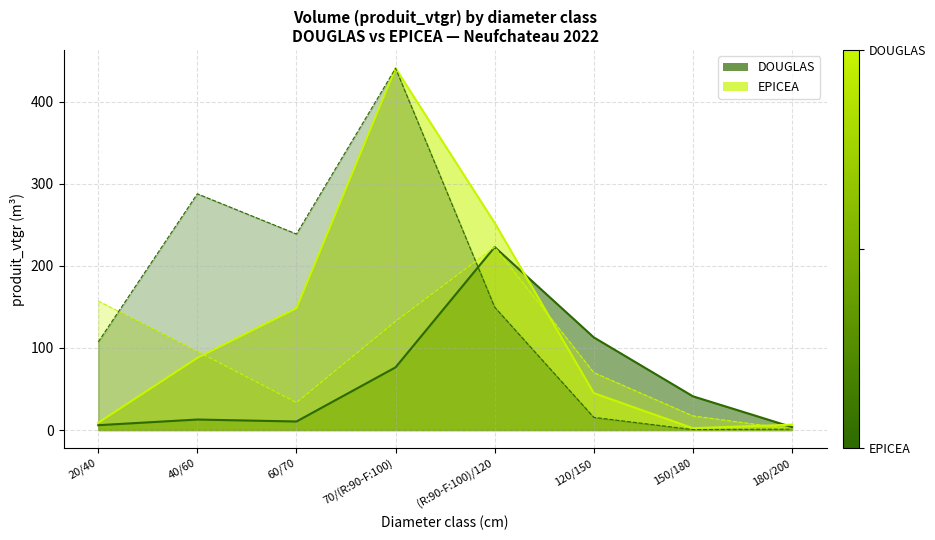

What is the approximate value of DOUGLAS at 180/200?

3.6